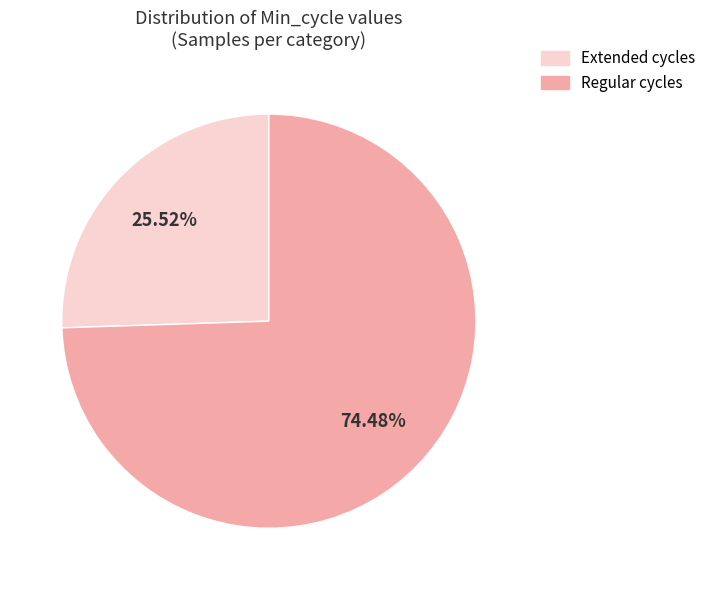

Approximately how many times larger is the value at Extended cycles compared to Regular cycles?

0.3